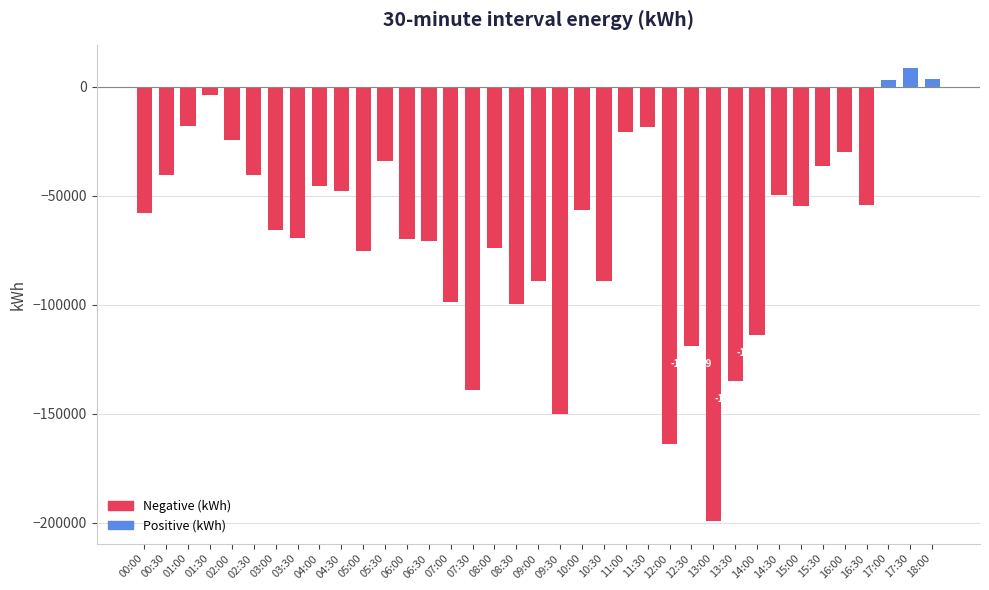

What is the change in value from 10:30 to 12:00?

-74739